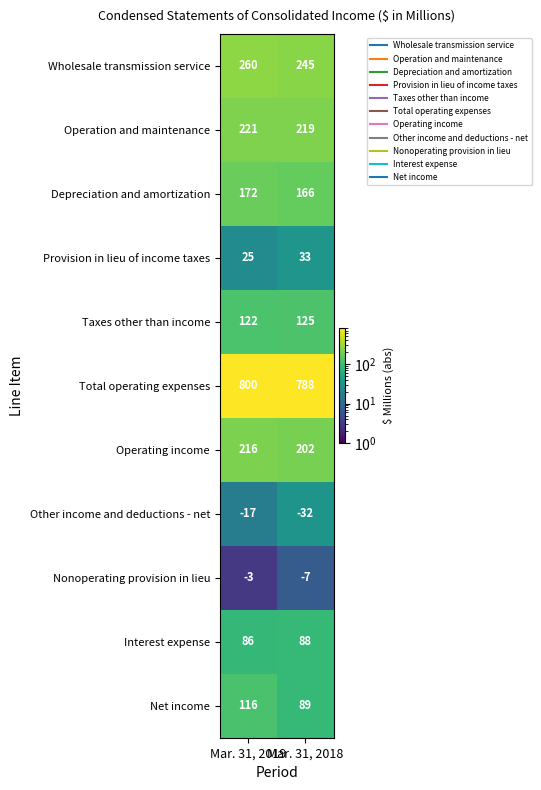

Read the Interest expense value at Mar. 31, 2018.

88